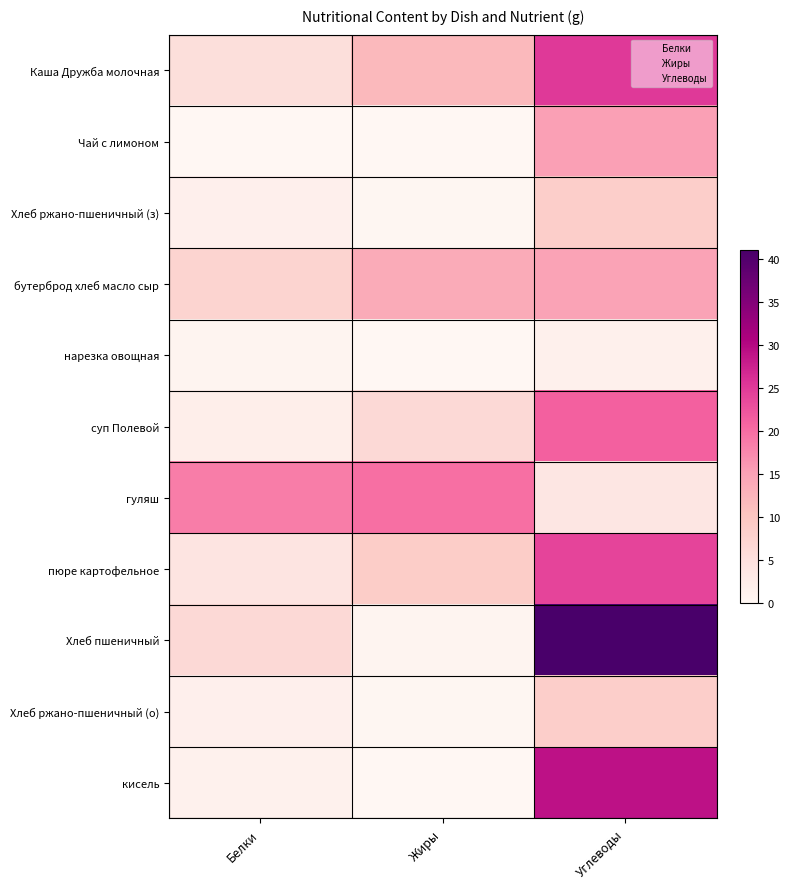

Reading left to right, list all the values displayed in this chart.

Каша Дружба молочная: Белки=5.3	Жиры=11.7	Углеводы=25.1
Чай с лимоном: Белки=0.1	Жиры=0.0	Углеводы=15.2
Хлеб ржано-пшеничный (з): Белки=1.7	Жиры=0.3	Углеводы=8.4
бутерброд хлеб масло сыр: Белки=7.4	Жиры=13.7	Углеводы=14.8
нарезка овощная: Белки=0.5	Жиры=0.1	Углеводы=1.6
суп Полевой: Белки=2.0	Жиры=6.4	Углеводы=21.3
гуляш: Белки=18.5	Жиры=19.8	Углеводы=3.8
пюре картофельное: Белки=4.2	Жиры=8.8	Углеводы=24.0
Хлеб пшеничный: Белки=6.3	Жиры=0.7	Углеводы=41.0
Хлеб ржано-пшеничный (о): Белки=1.7	Жиры=0.3	Углеводы=8.4
кисель: Белки=1.4	Жиры=0.0	Углеводы=29.0